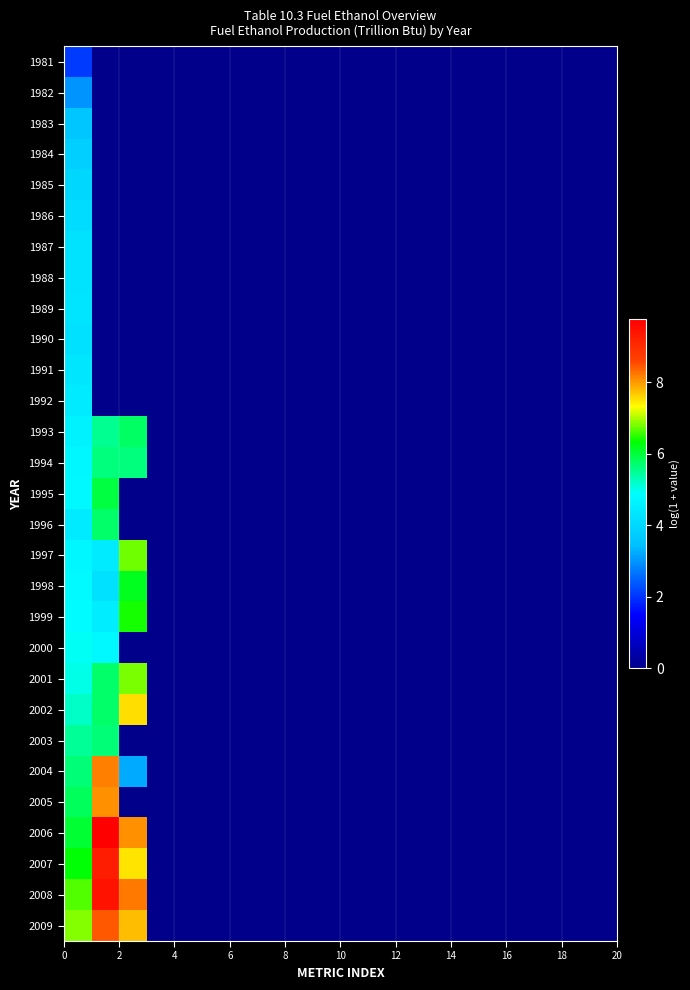

At how many categories does at least one series exceed 0?

3